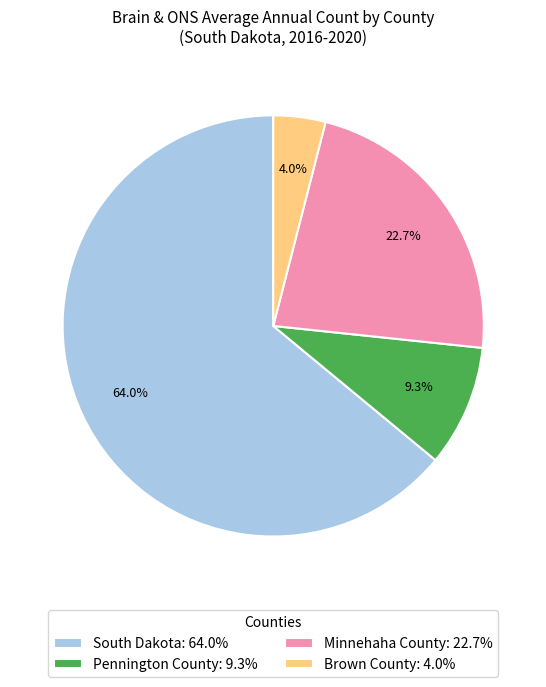

What is the smallest slice in the pie chart?

Brown County